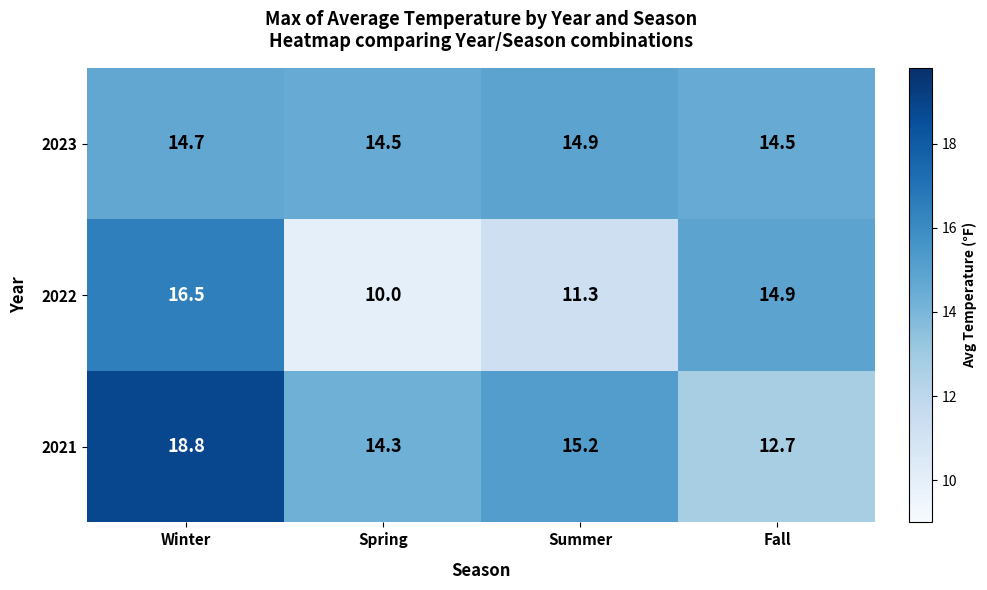

What is the difference between the second highest and minimum values in the 2021 series?

2.5